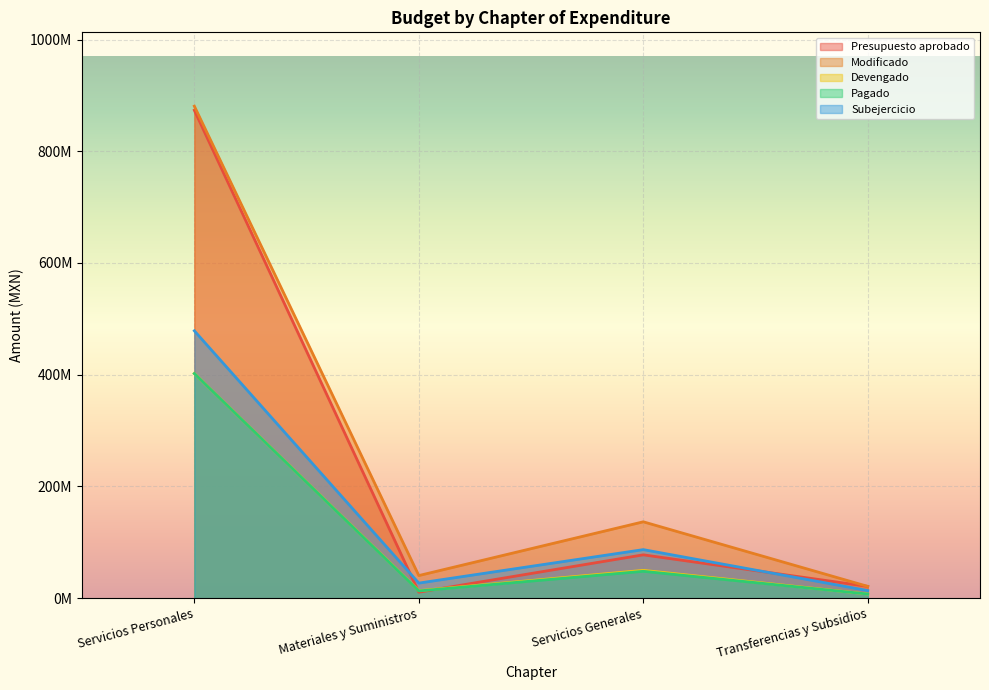

The value of Subejercicio at Servicios Generales is 86909757.7. True or false?

True